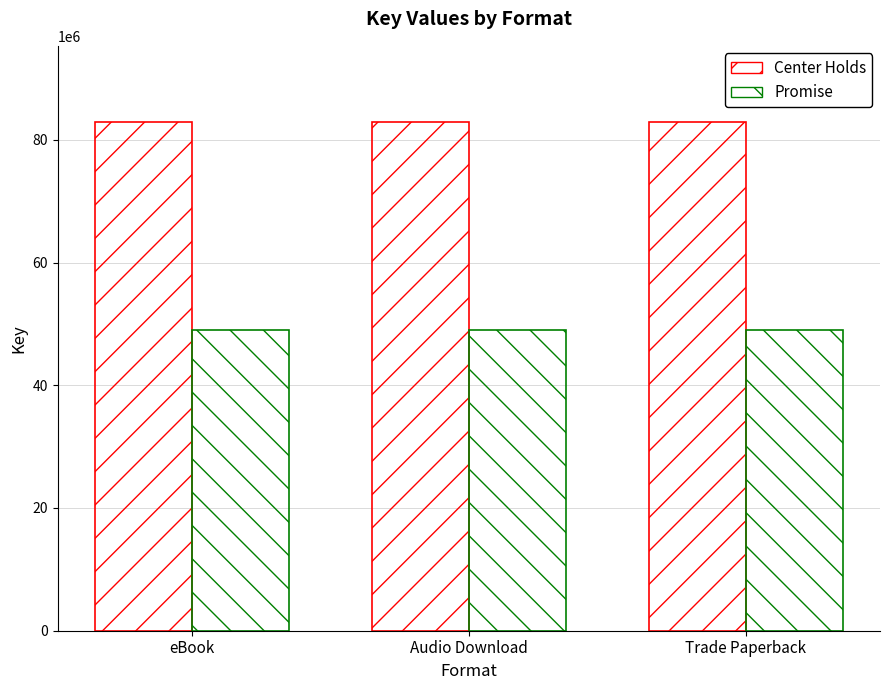

What is the total value across all series at eBook?

131833359